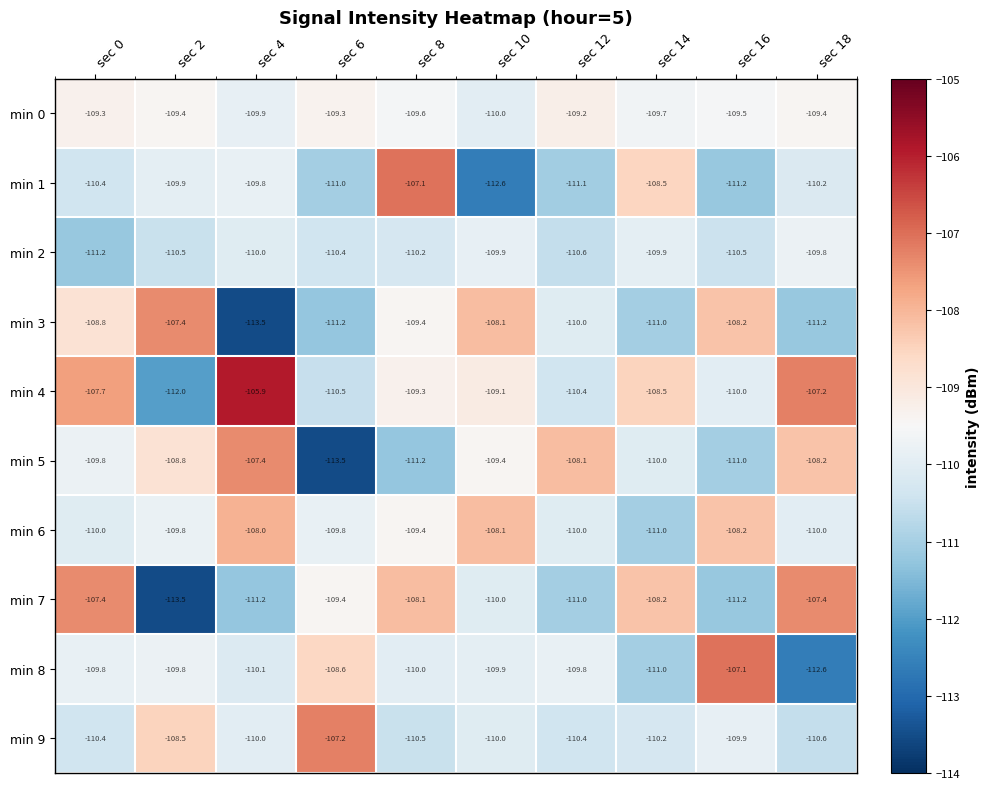

What is the spread (max minus min) of values at sec 6?

6.3